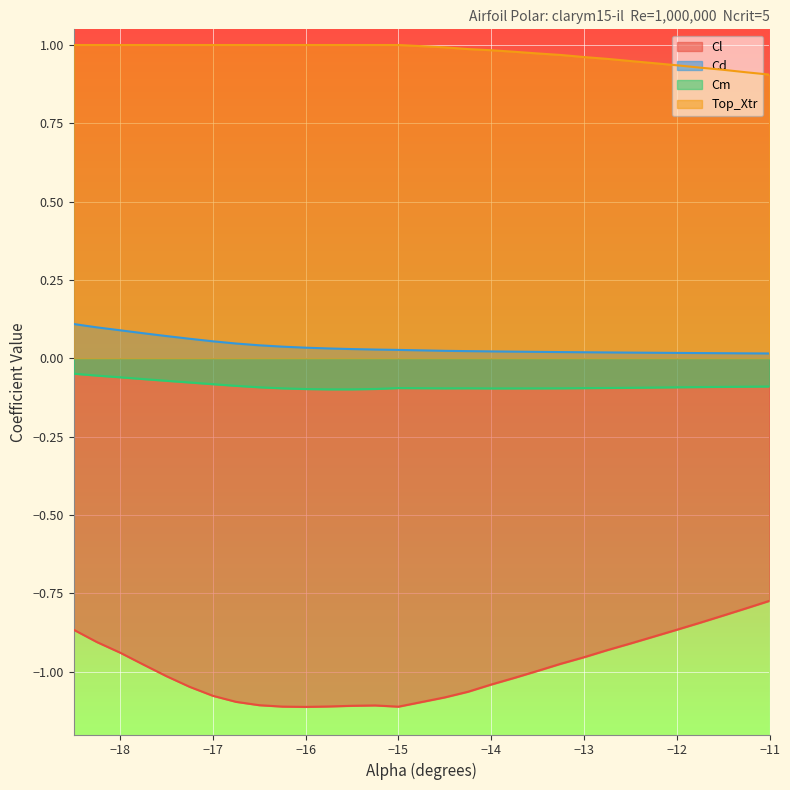

The Cm series shows -0.1 at -16.25. True or false?

True